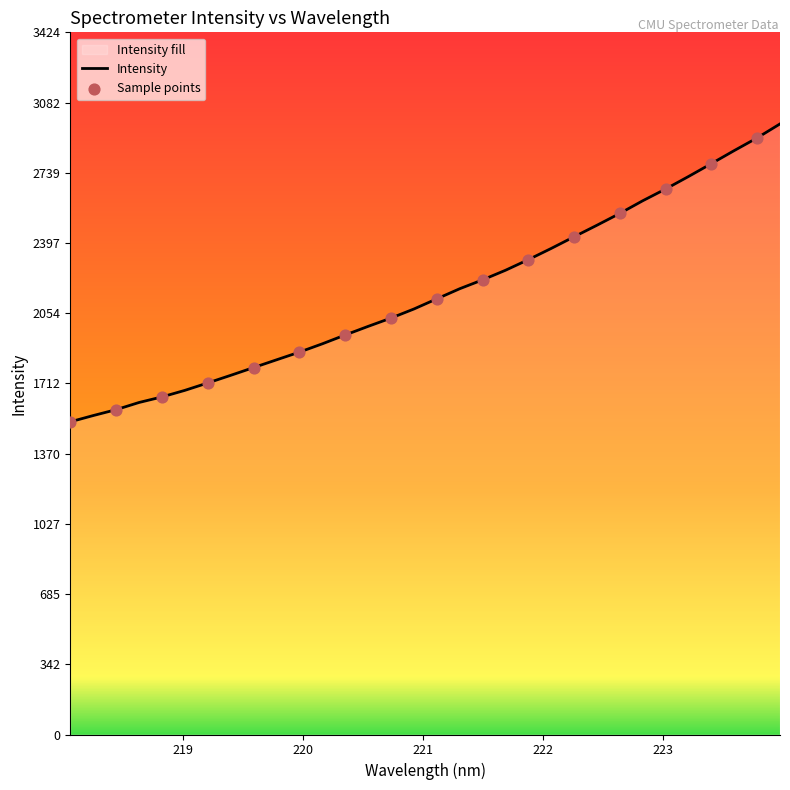

What is the difference between the maximum and minimum values?

1452.6